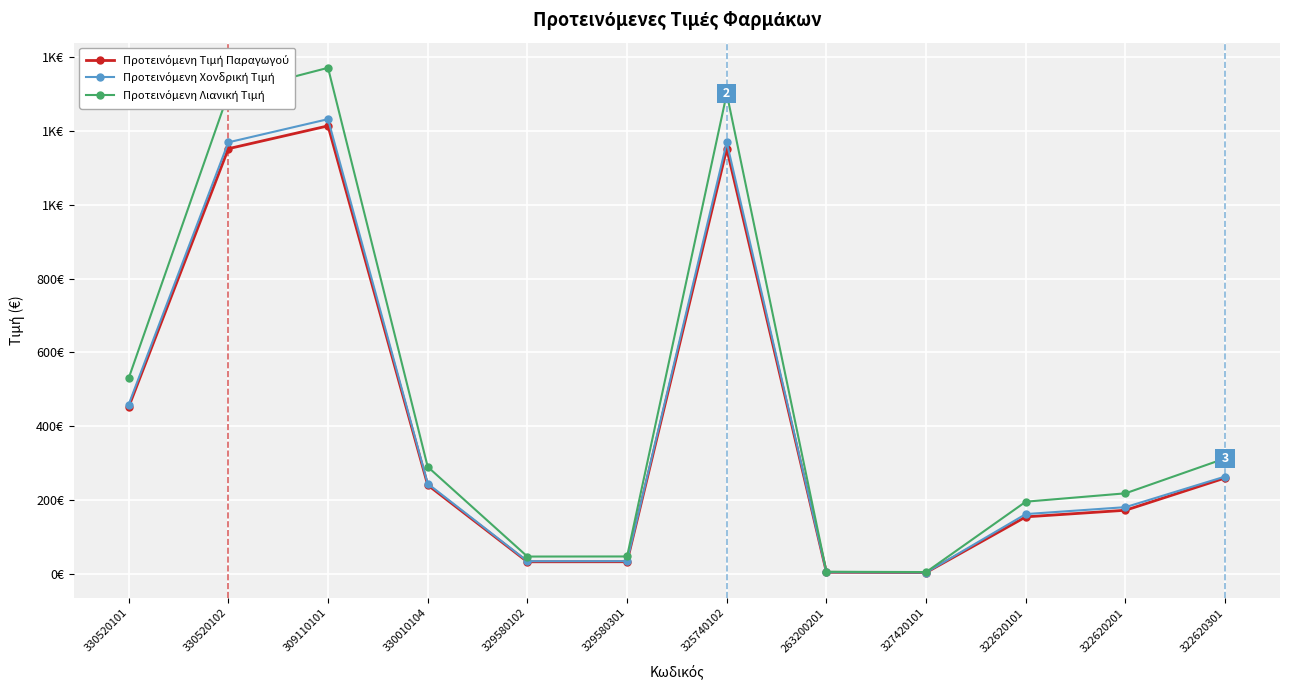

Is this an area chart (filled region under the line)?

No